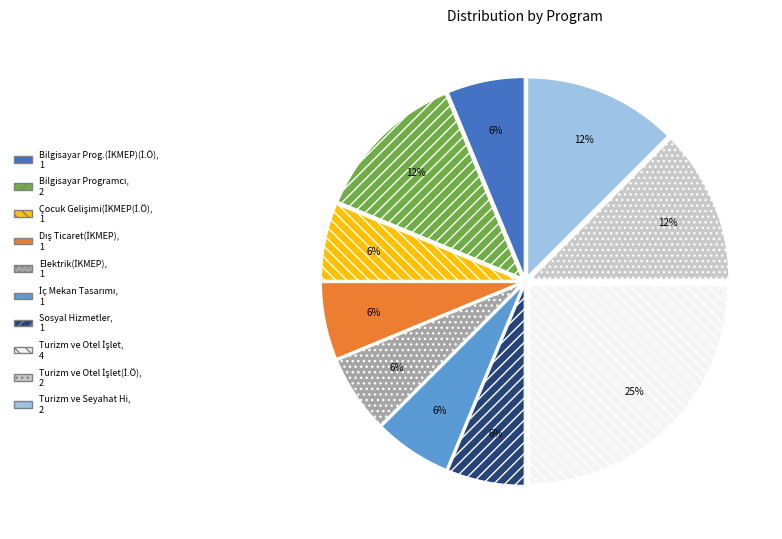

To the nearest percent, what is the average slice percentage?

10%